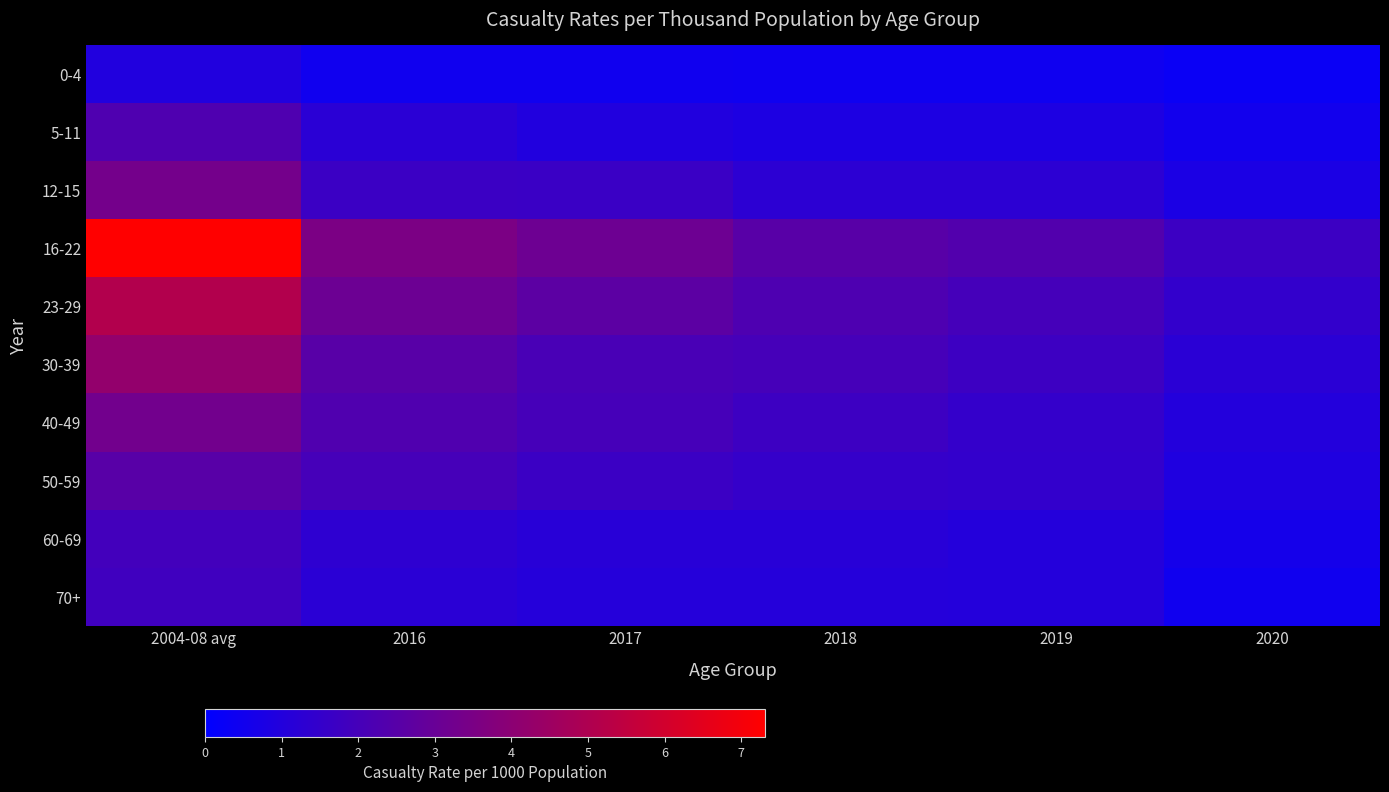

Between 2016 and 2020, which is larger?

2016